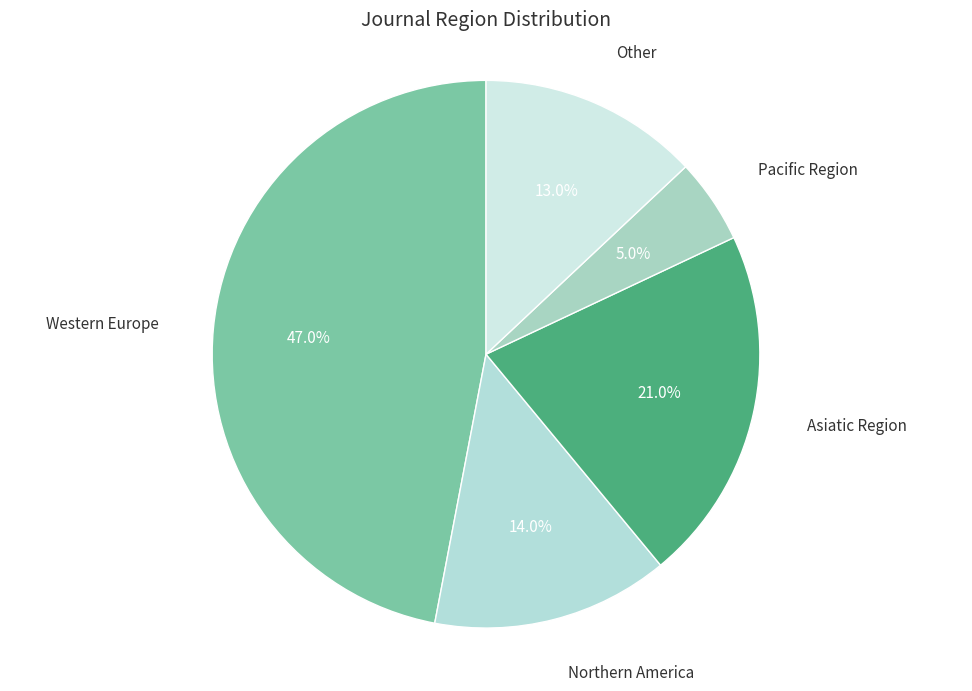

Which category has the biggest portion of the pie?

Western Europe